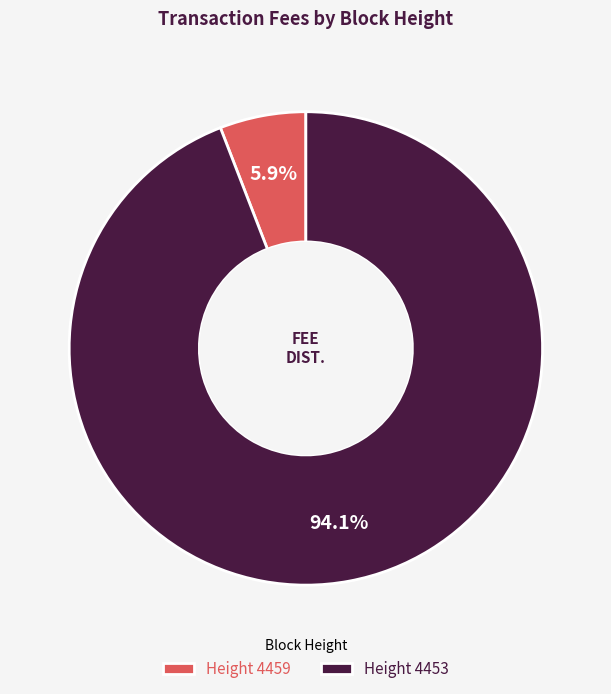

What is the total percentage of Height 4459 and Height 4453?

100.0%